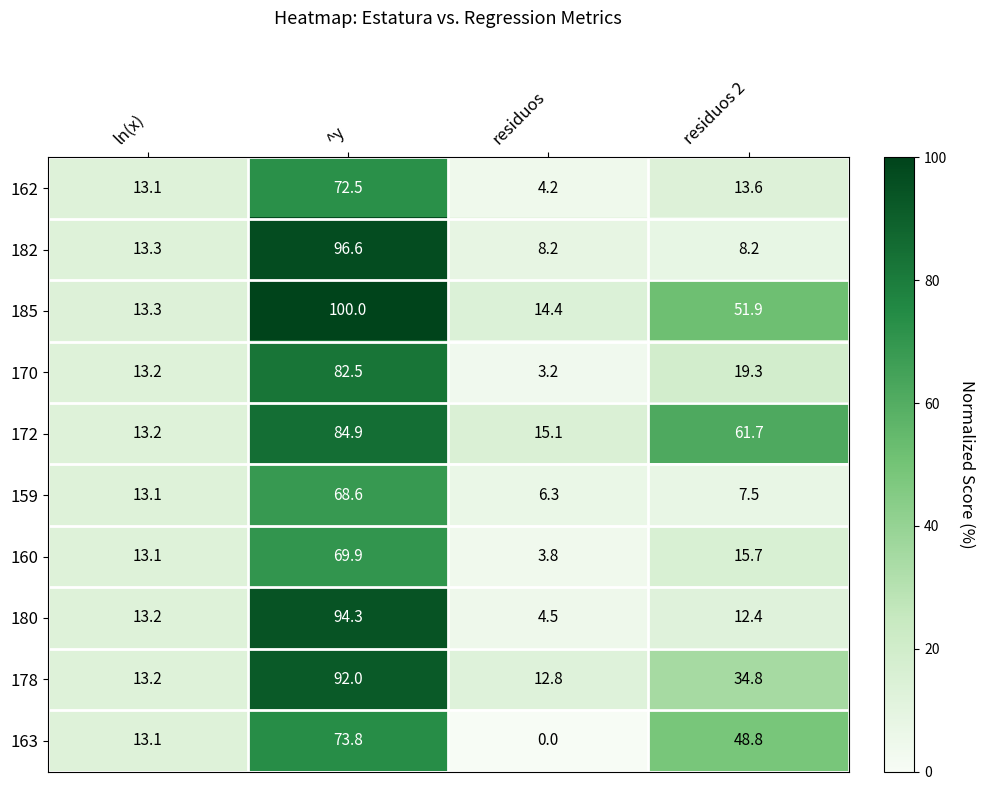

At which category is the sum across all series the highest?

^y